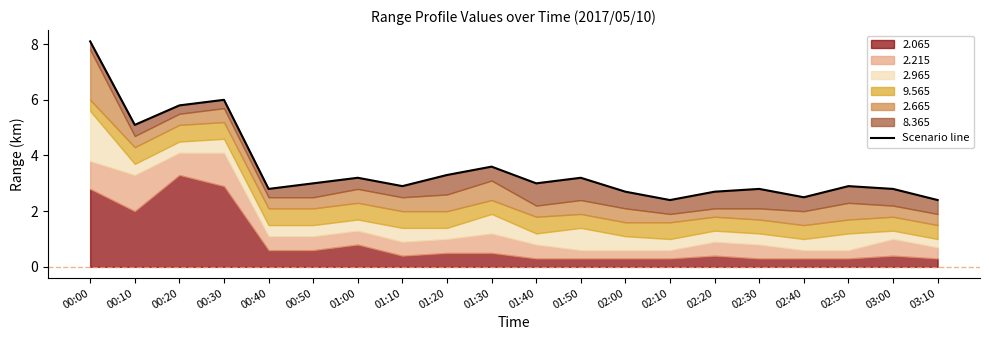

The chart shows a value of 2.8 at 02:30. True or false?

True